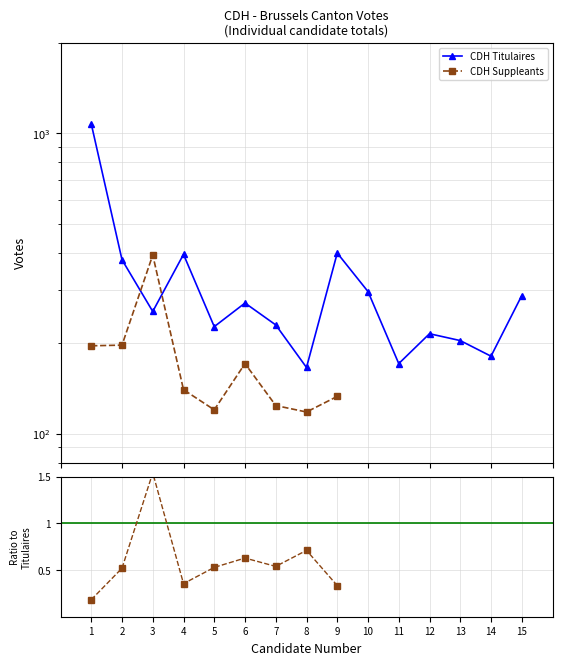

At which category is the sum across all series the highest?

1